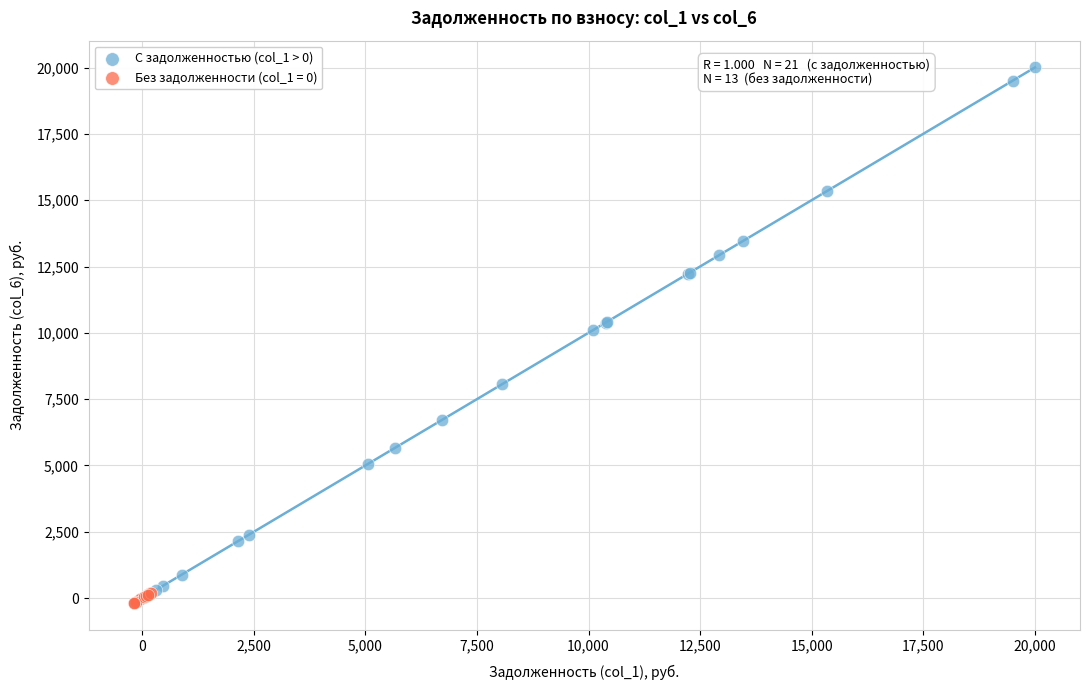

Which series reaches the maximum Y coordinate?

С задолженностью (col_1 > 0)